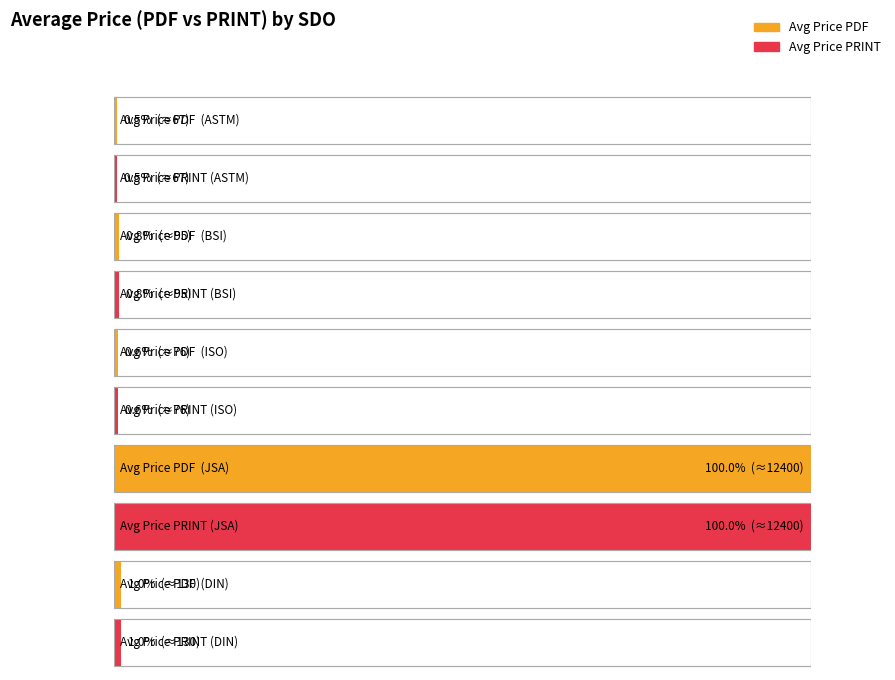

How many groups of bars are there?

5